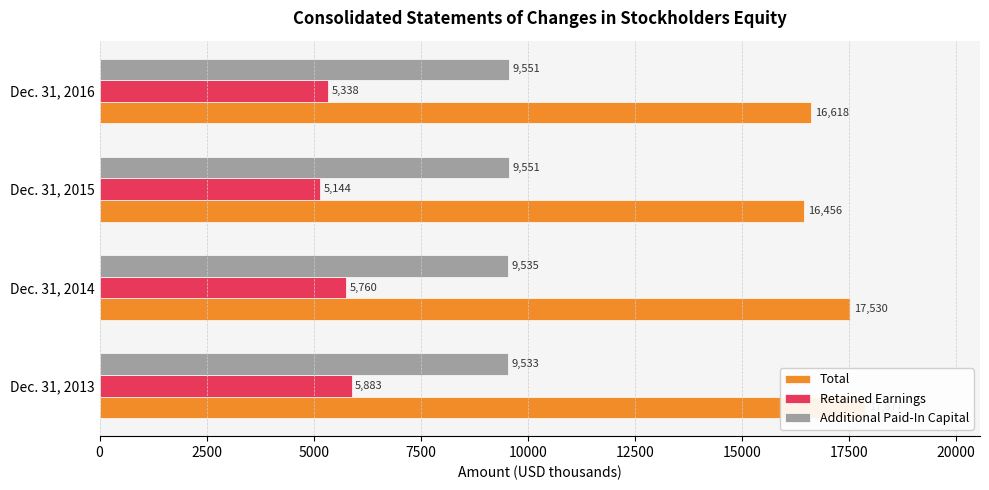

List the series in order of their overall mean, highest first.

Total, Additional Paid-In Capital, Retained Earnings